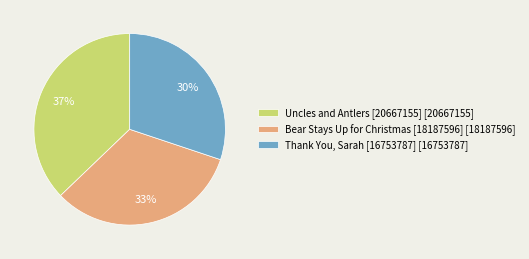

True or false: Uncles and Antlers [20667155] accounts for 37% of the total.

True